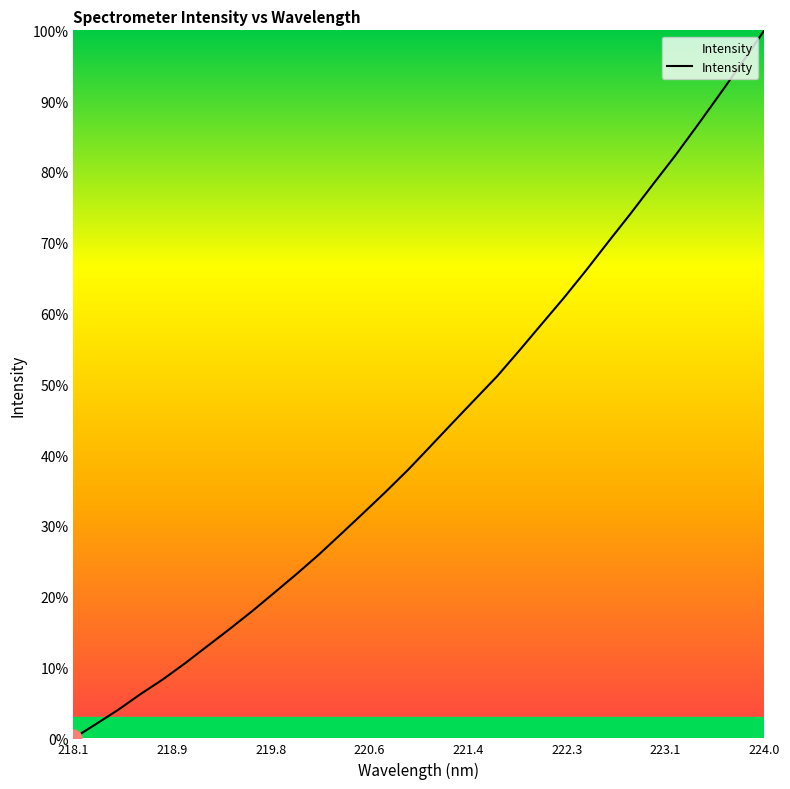

How many lines are shown in the chart?

1